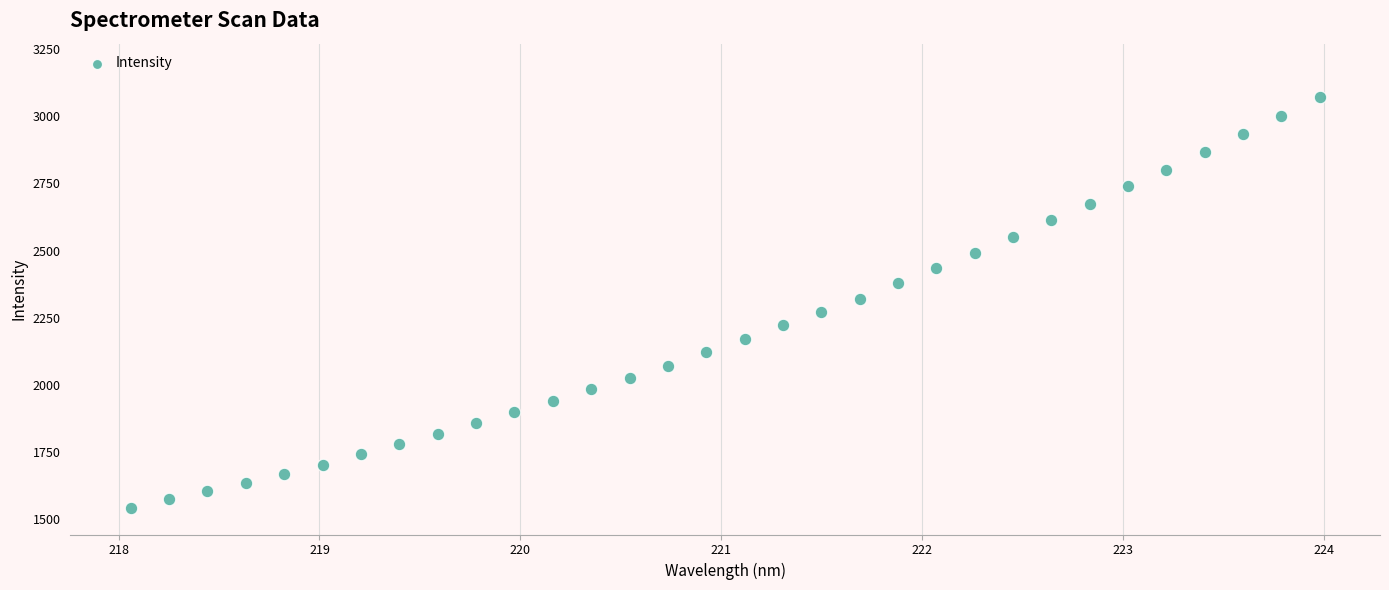

What is the range of X values (max minus min)?

5.9